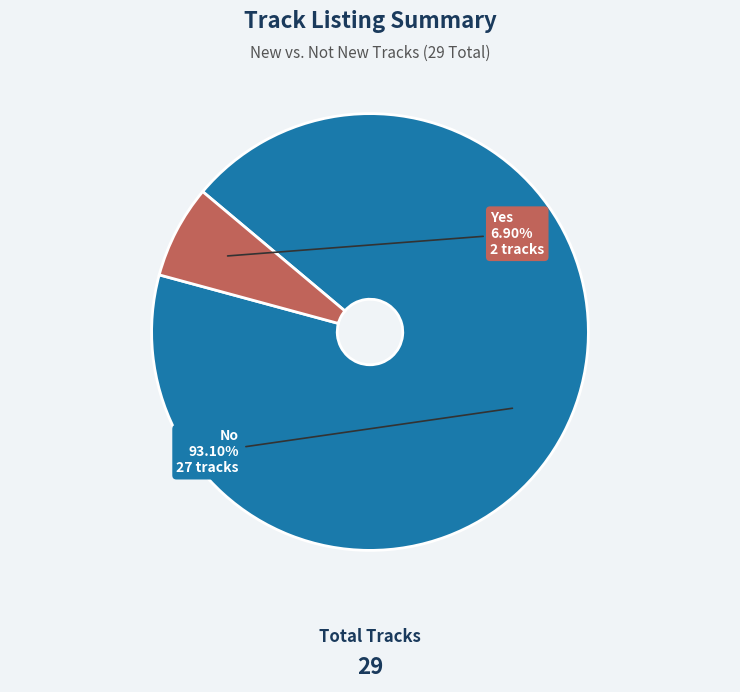

What is the ratio of the value at No to the value at Yes?

13.5